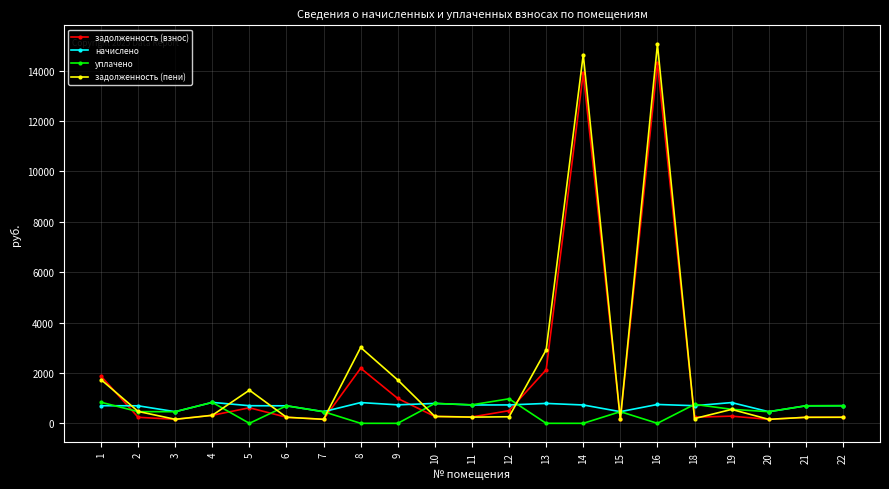

At how many categories does at least one series exceed 11277?

2